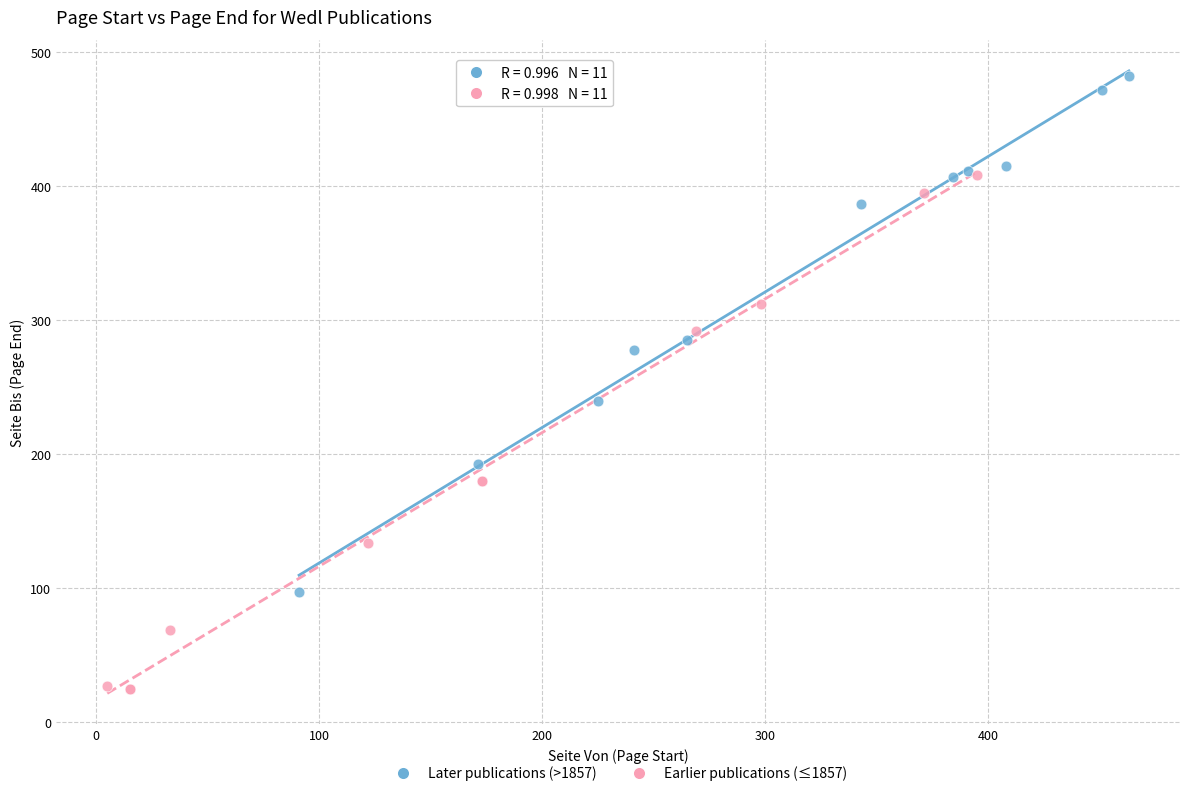

Which series contains the highest Y value?

Later publications (>1857)